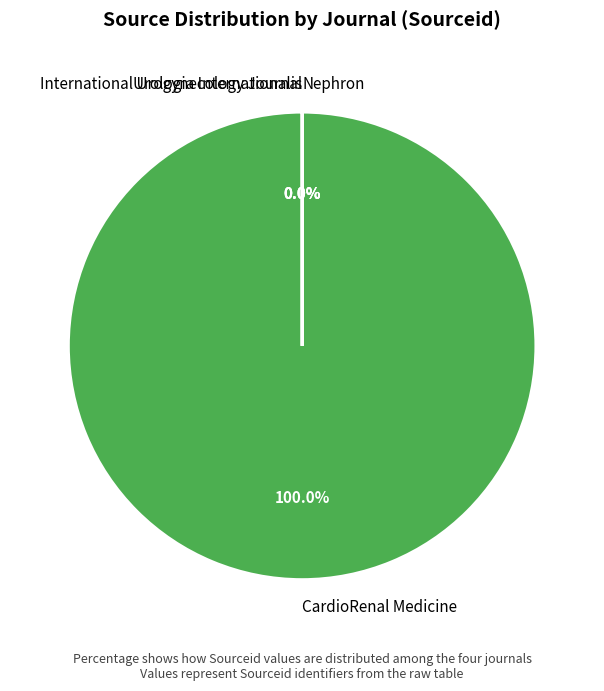

To the nearest percent, what is the difference between the largest and smallest slice percentages?

100%